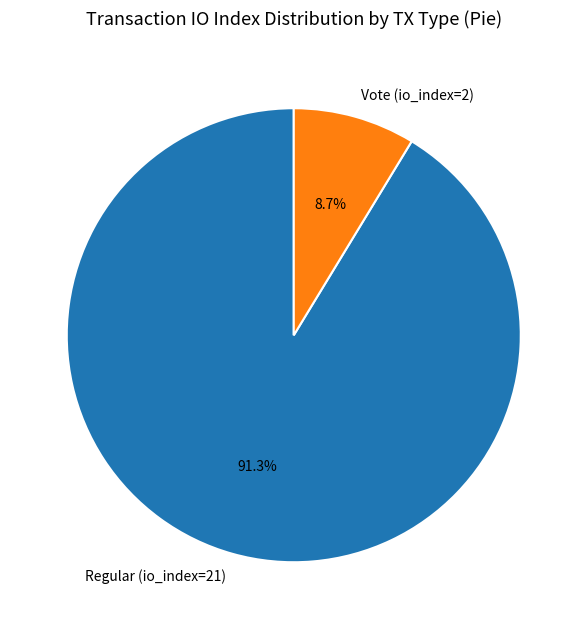

How many slices are in this pie chart?

2